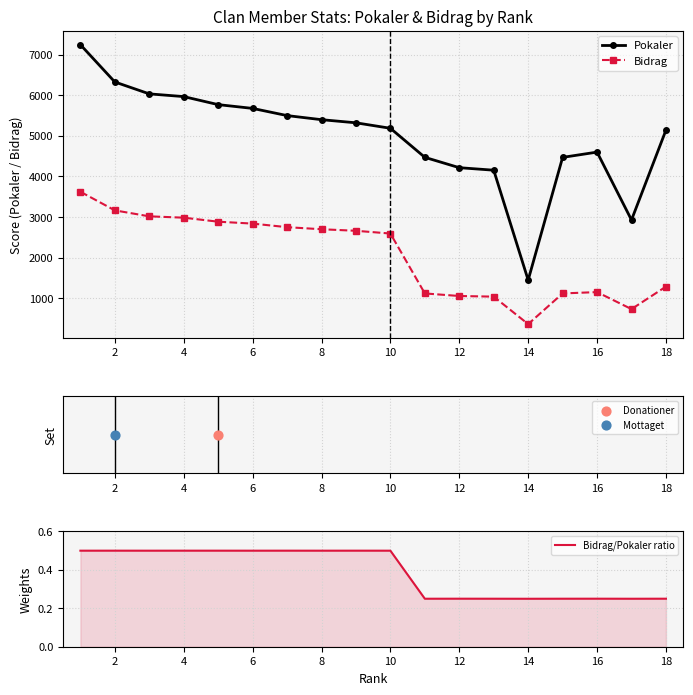

Which series contains the highest Y value?

Pokaler